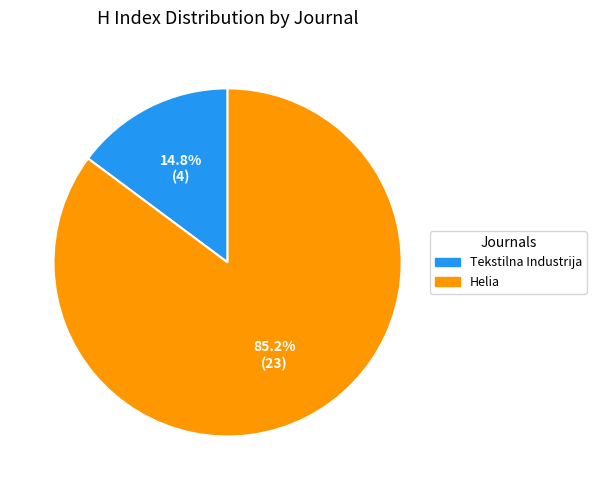

Which category accounts for the majority?

Helia